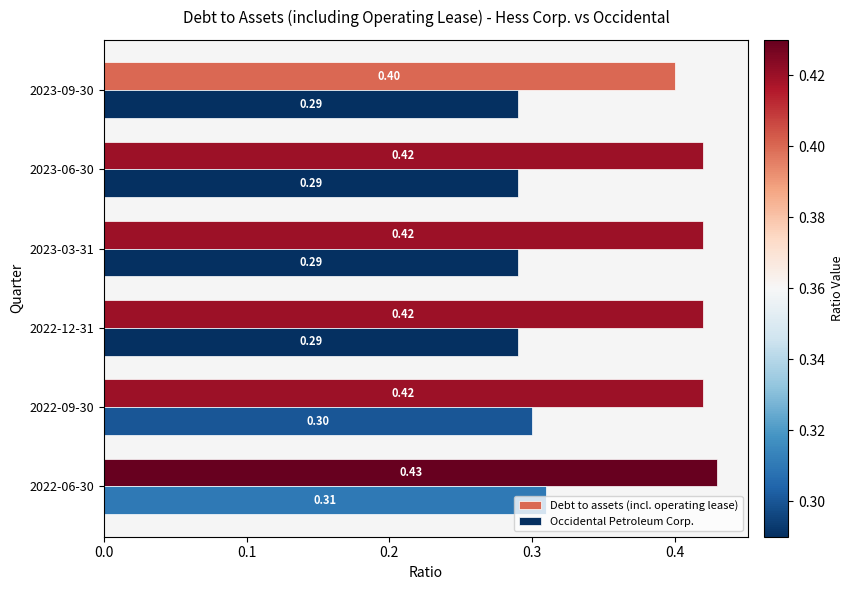

What is the average value of the Occidental Petroleum Corp. series?

0.3